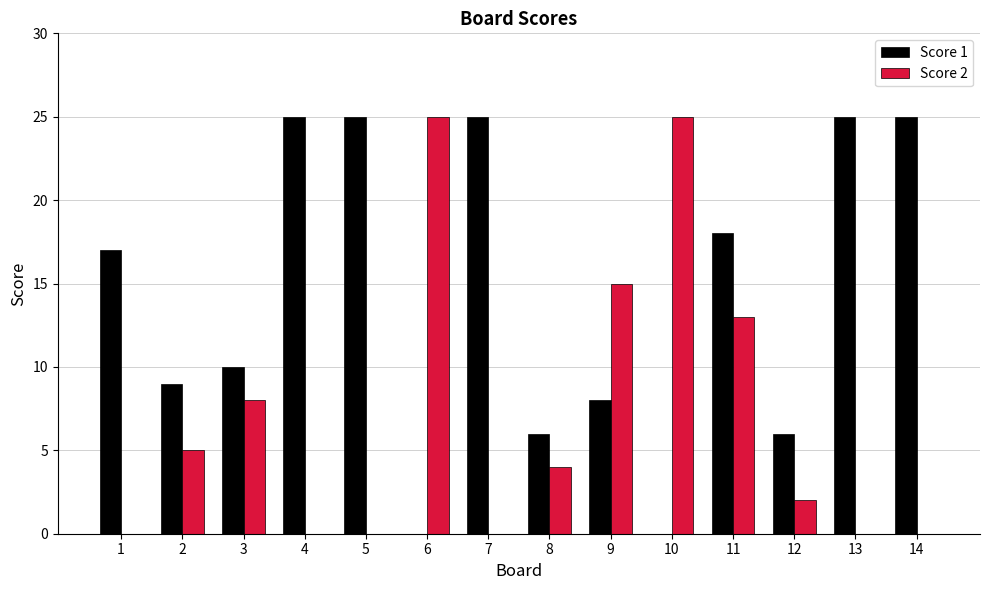

How many groups of bars are there?

14